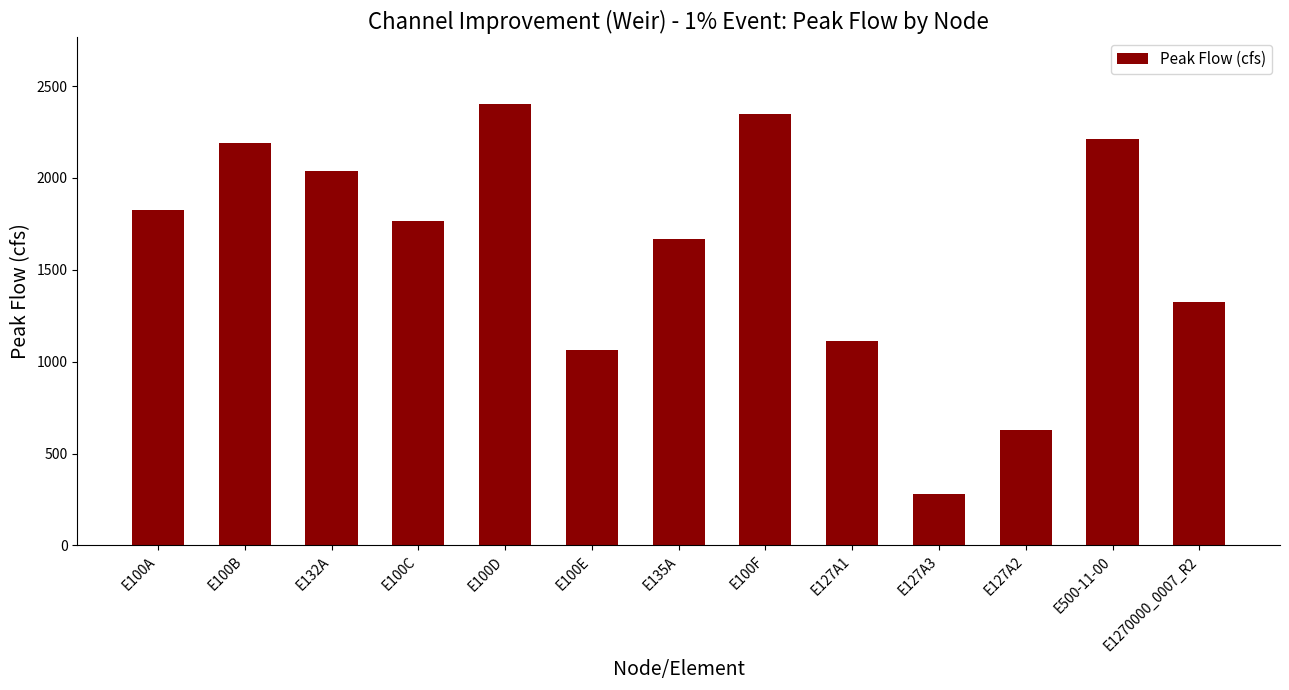

Is it true that the value at E100C is 1763.6?

True